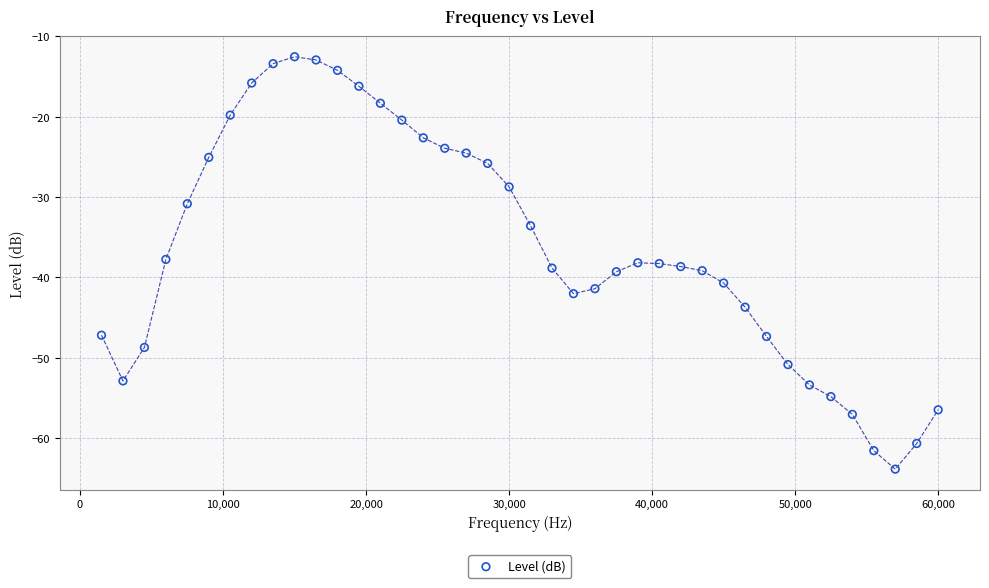

What is the range of Y values (max minus min)?

51.3